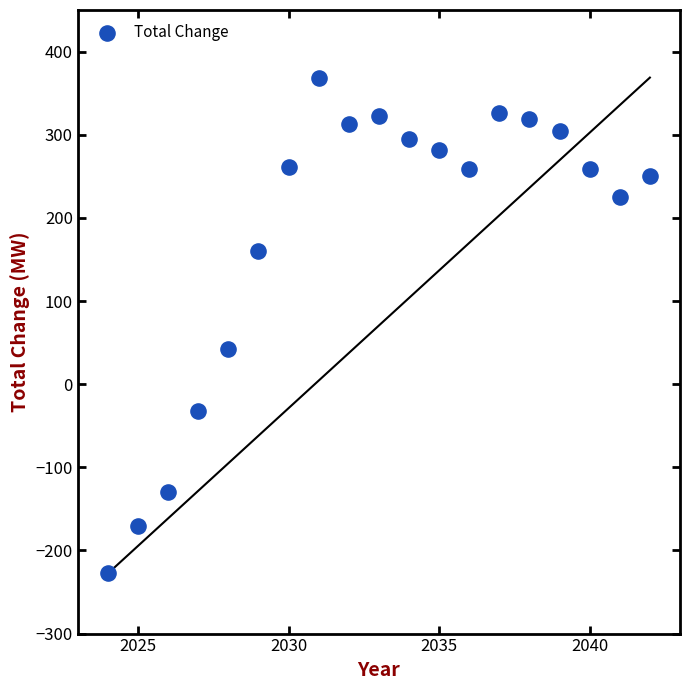

What is the range of X values (max minus min)?

18.0